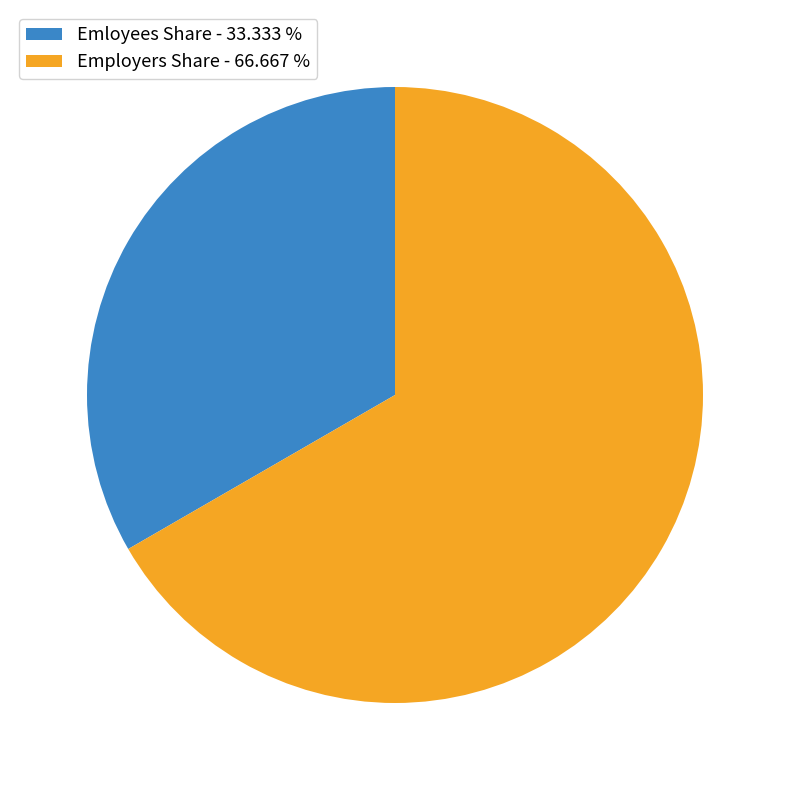

Is the sum of Employers Share - 66.667 % and Emloyees Share - 33.333 % greater than half?

Yes